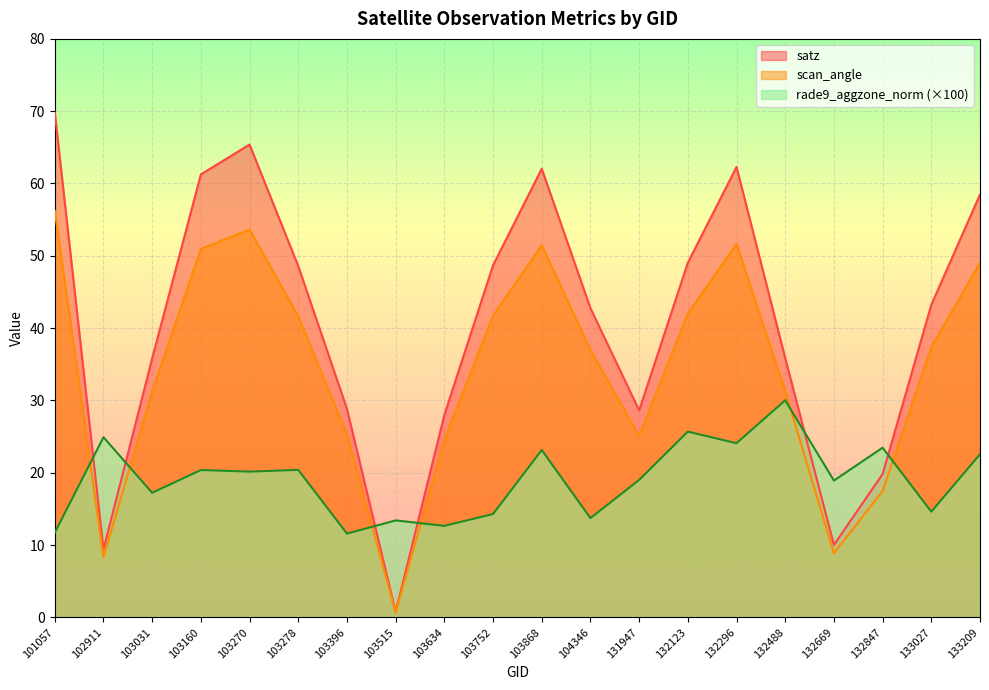

List the series in order of their peak value, lowest first.

rade9_aggzone_norm (×100), scan_angle, satz